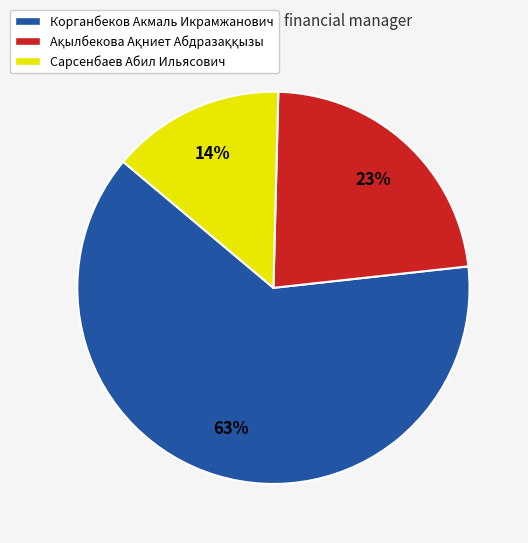

Is there a majority slice in this chart?

Yes